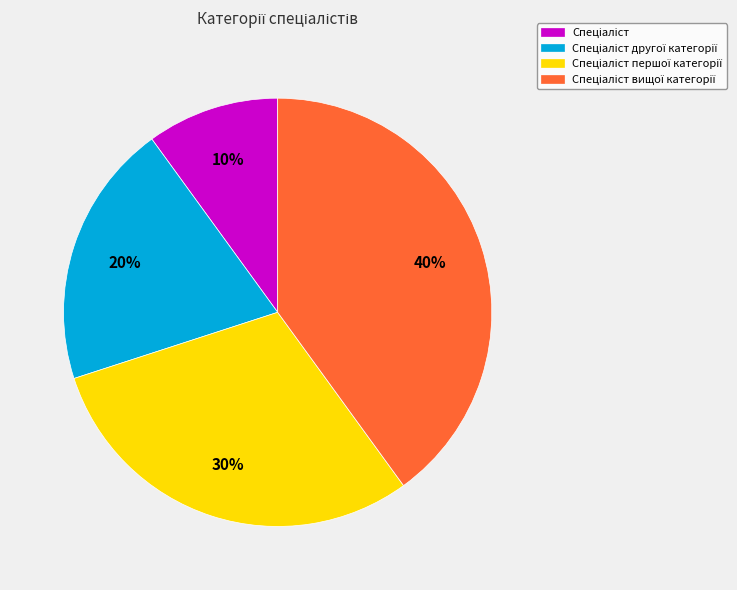

Is there any slice that represents more than half of the pie?

No